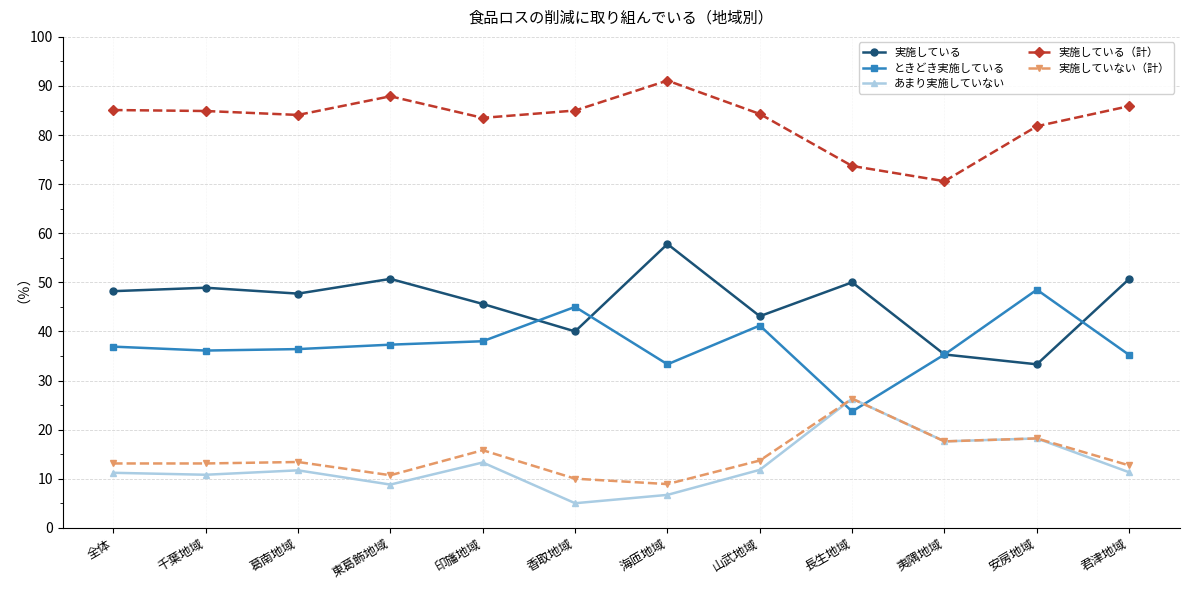

What is the difference between the highest and lowest values at 君津地域?

74.6